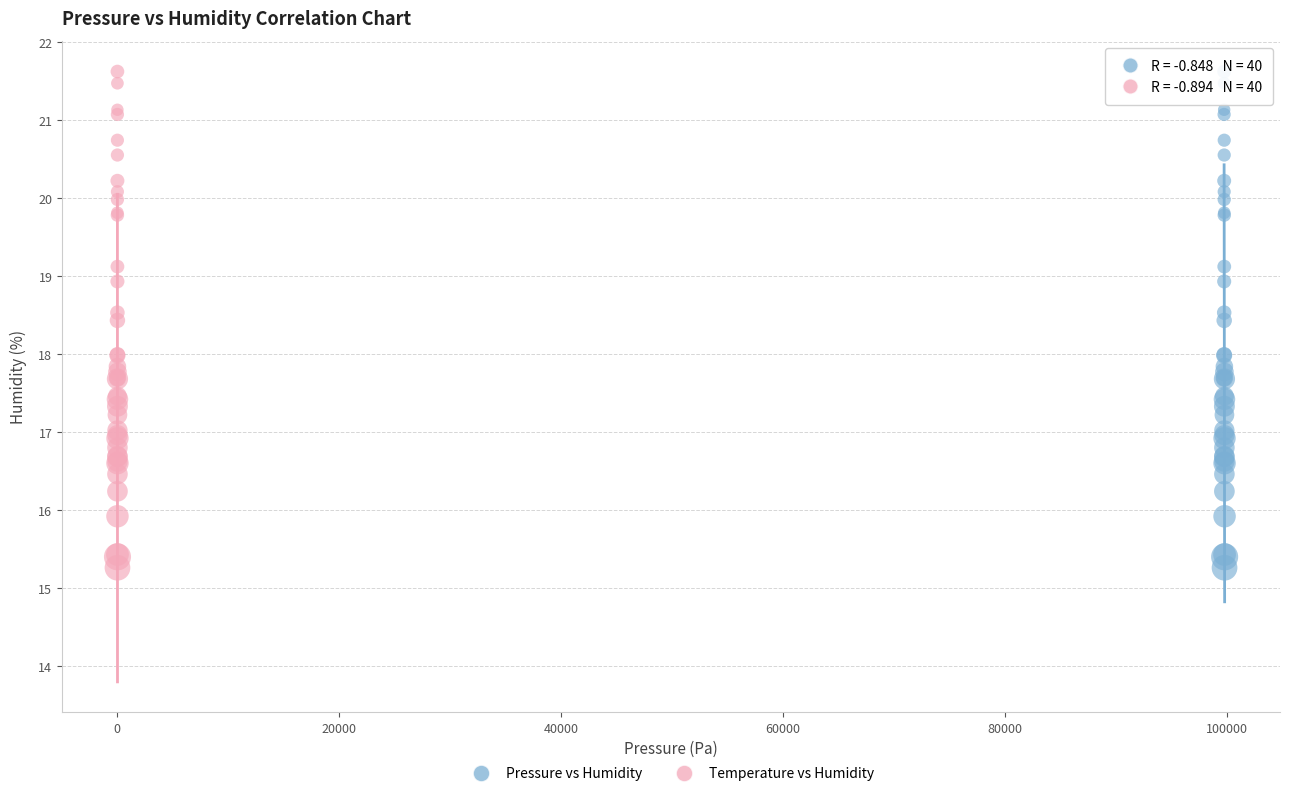

What are all the series names shown in the legend?

Pressure vs Humidity, Temperature vs Humidity